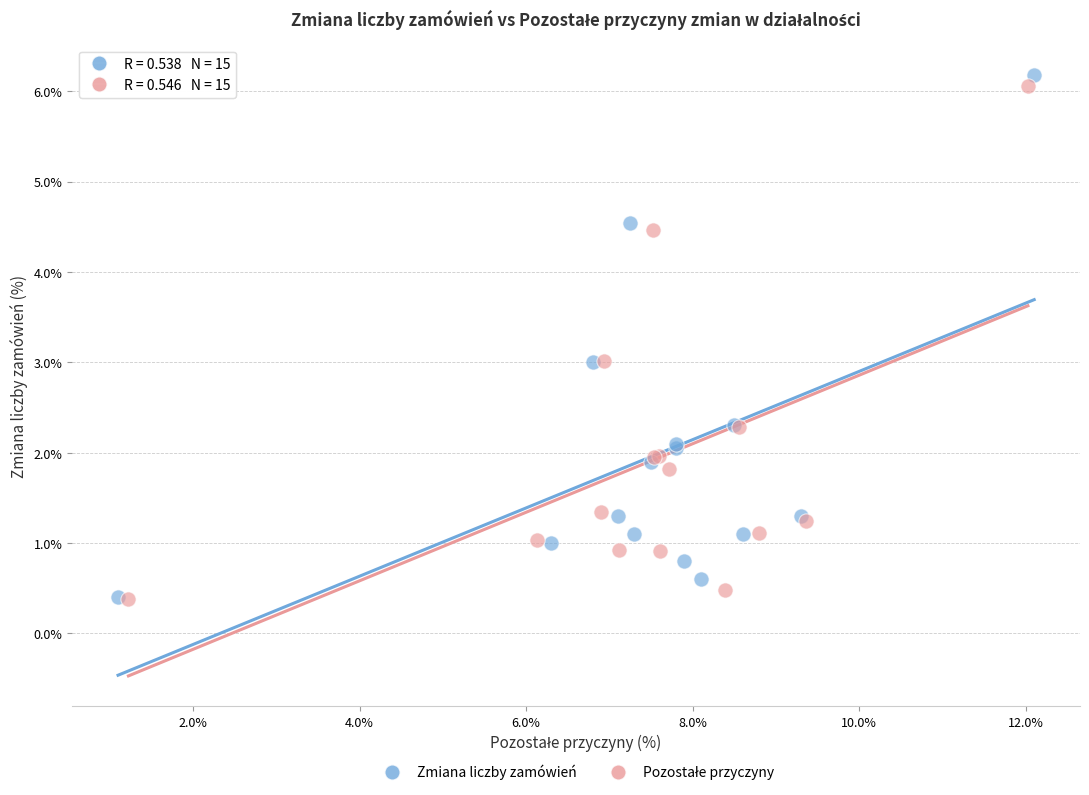

Which series has the largest Y range (max minus min)?

Zmiana liczby zamówień